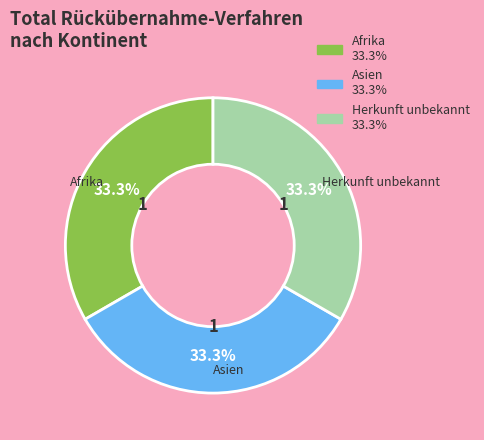

To the nearest percent, what is the difference between the largest and smallest slice percentages?

0%